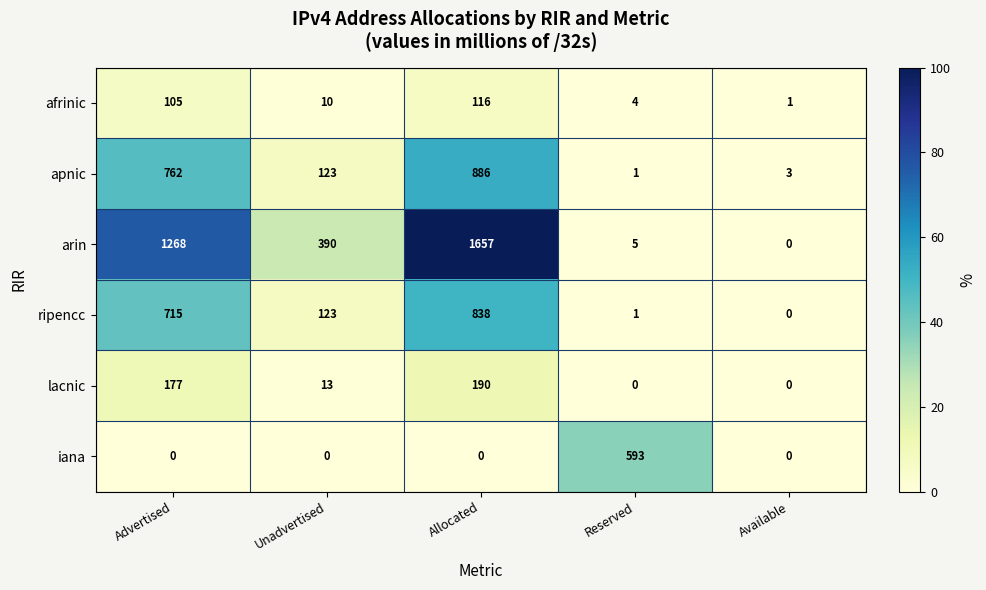

What is the greatest value displayed?

1657